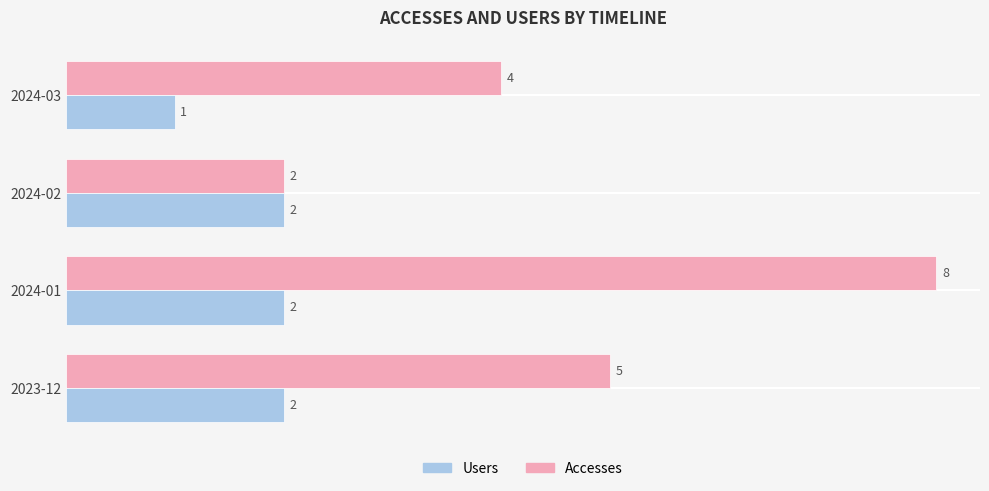

Which series changed the most between 2024-02 and 2024-03?

Accesses